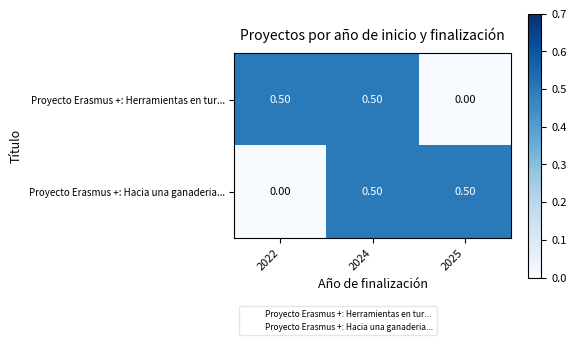

What is the total value across all series at 2022?

0.5